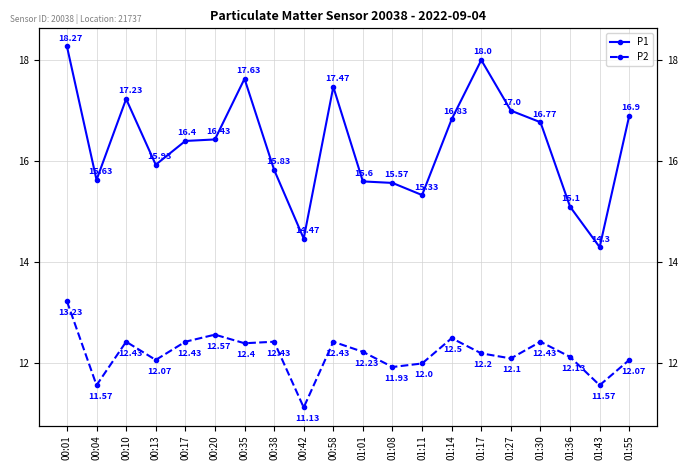

What position from the left is 01:36?

18